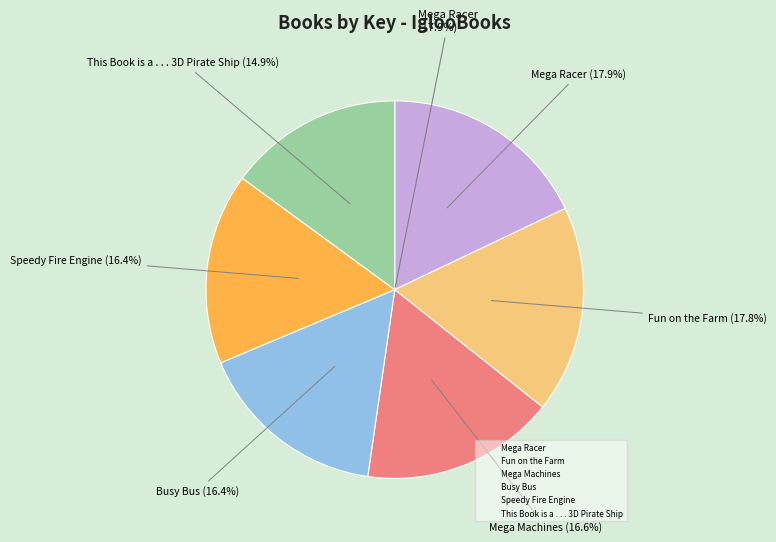

What is the change in value from Mega Machines to Busy Bus?

-2357645